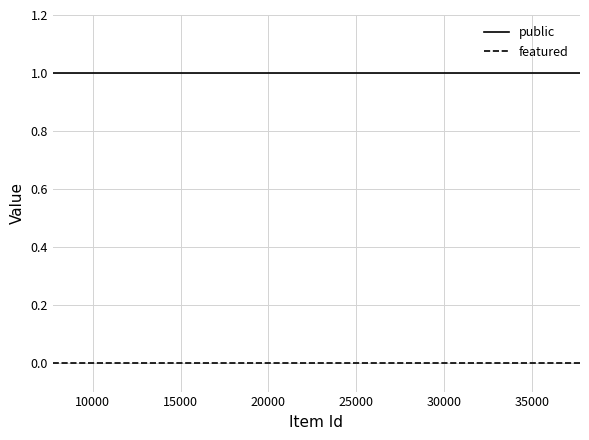

Rank the series by their average value, from lowest to highest.

featured, public